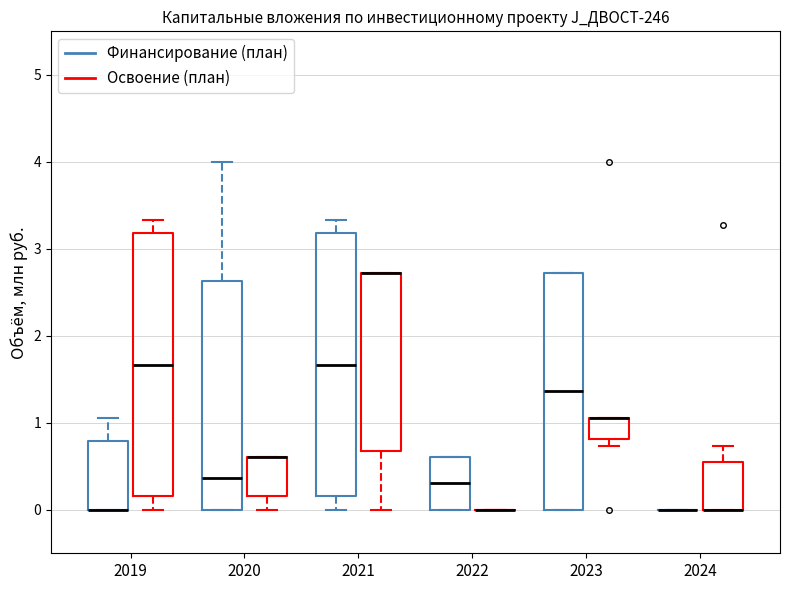

Where is the upper edge of the box for 2019 (Освоение (план)) on the y-axis? The values are not printed on the chart, so give them approximately, as read against the axis.

3.2